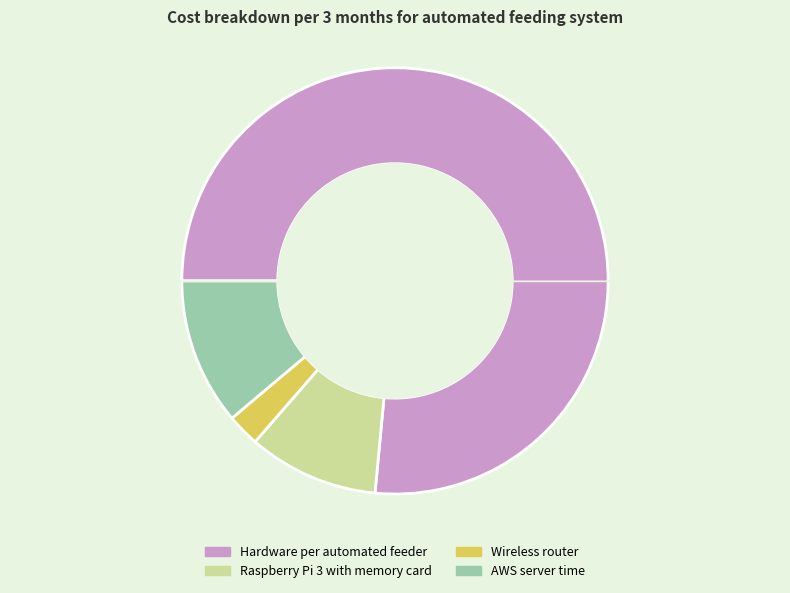

What is the ratio of the value at Raspberry Pi 3 with memory card to the value at AWS server time?

0.9